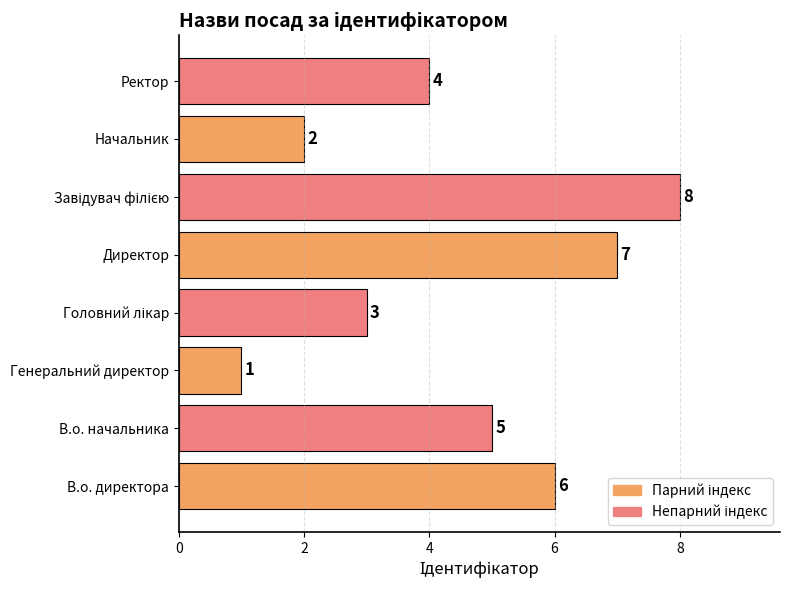

How many distinct data groups are displayed?

1